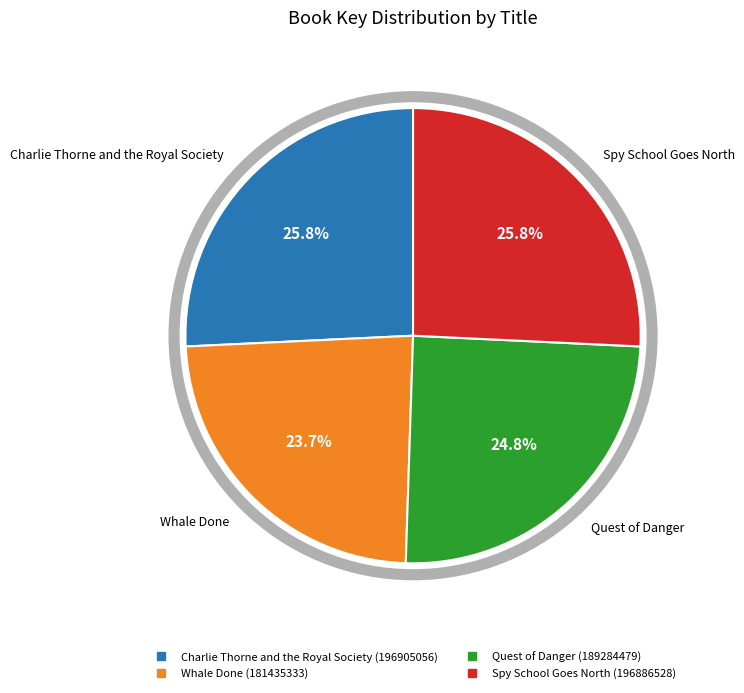

To the nearest percent, what is the difference between the Charlie Thorne and the Royal Society and Quest of Danger slice percentages?

1%